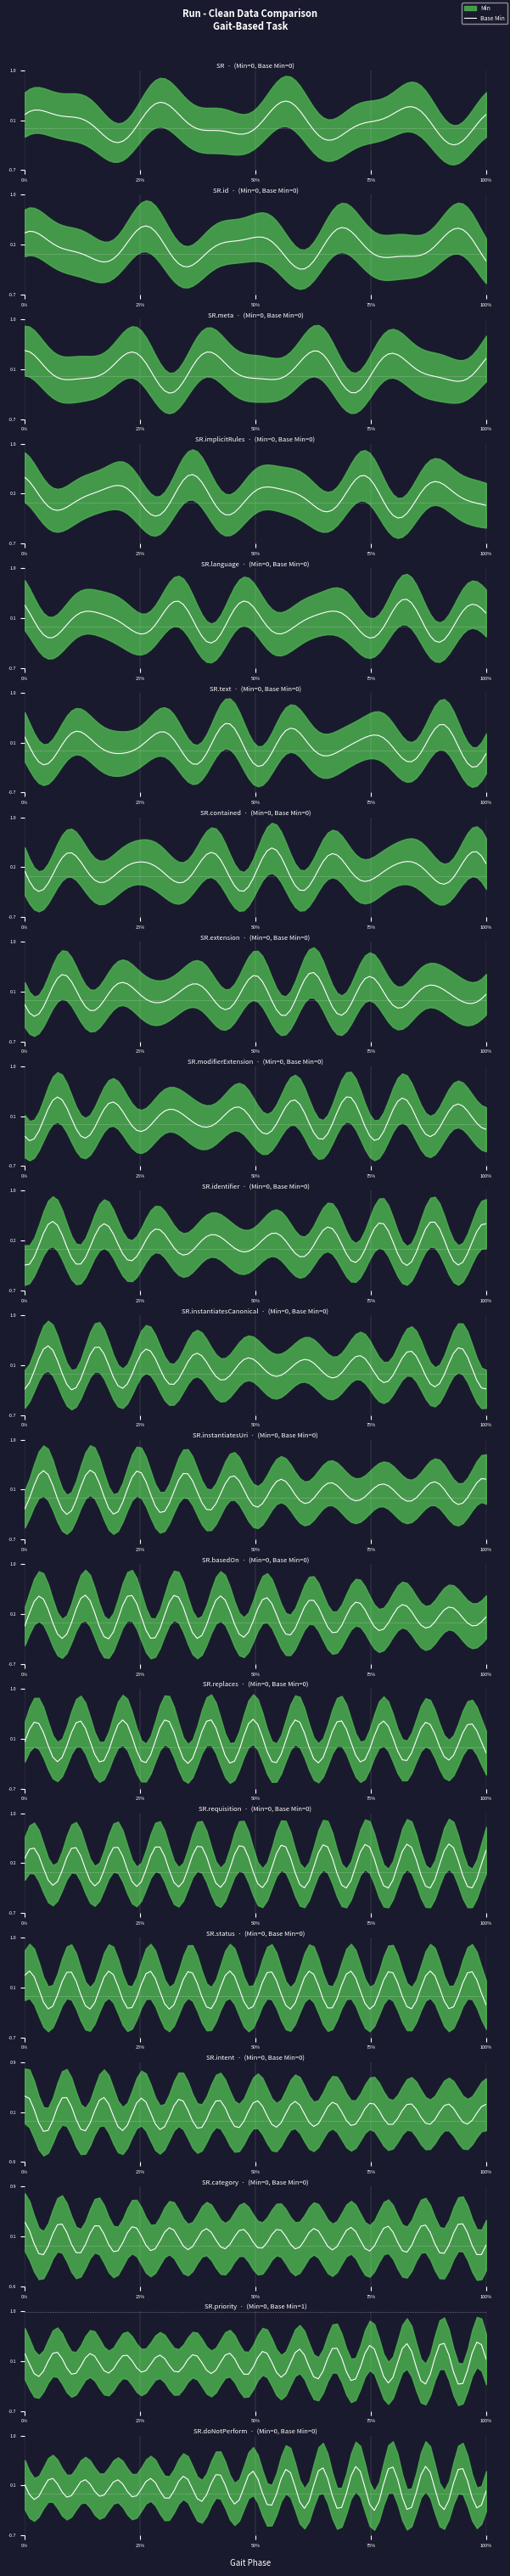

True or false: Base Min has a value of 0 at ServiceRequest.id.

True